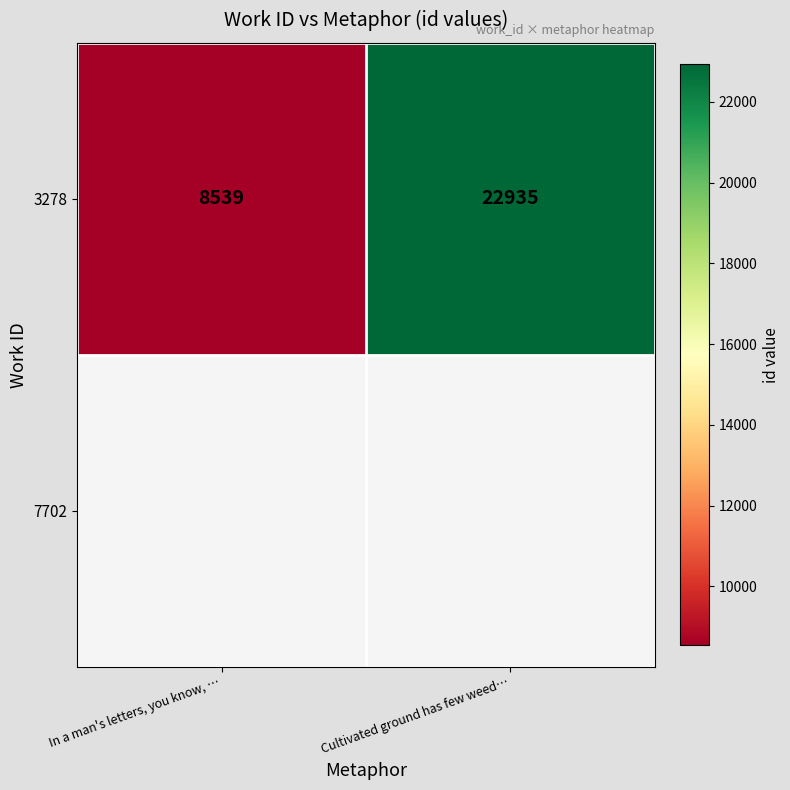

Which label corresponds to the largest value in the chart?

Cultivated ground has few weed…